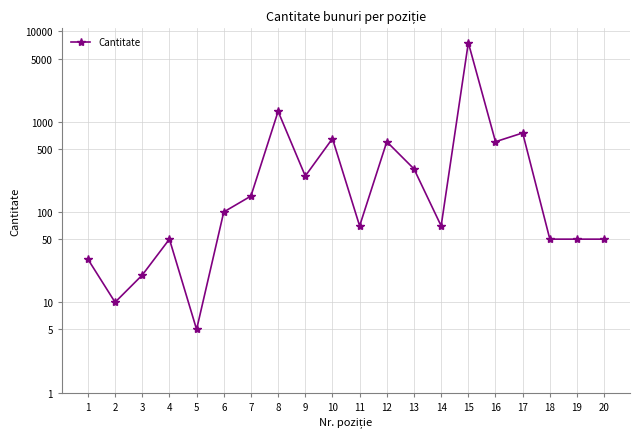

What is the difference between the second highest and second lowest values?

2.1